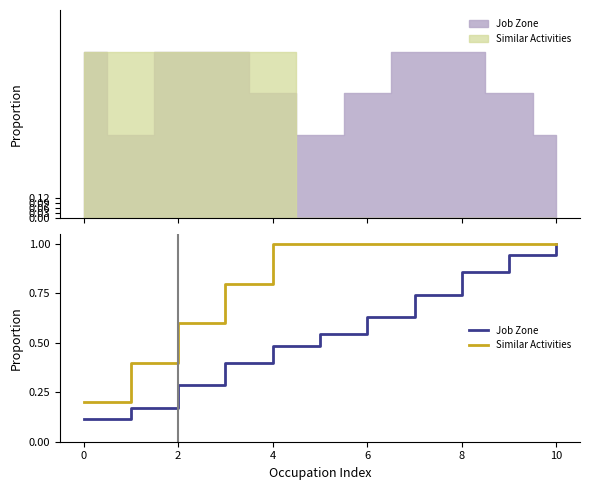

At how many categories does at least one series exceed 0?

11